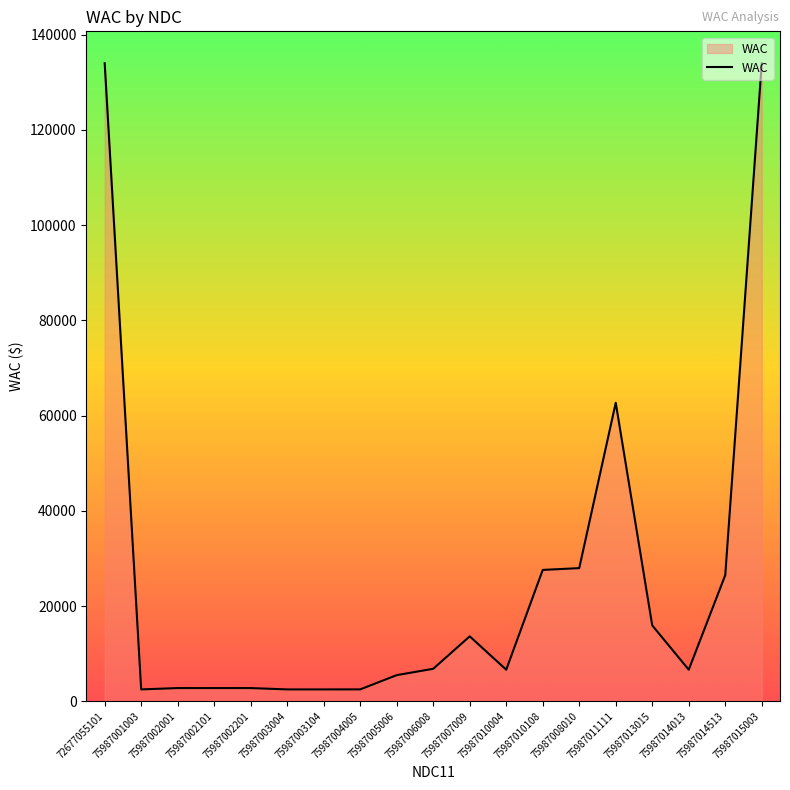

The value at 75987013015 is 8762.7. True or false?

False